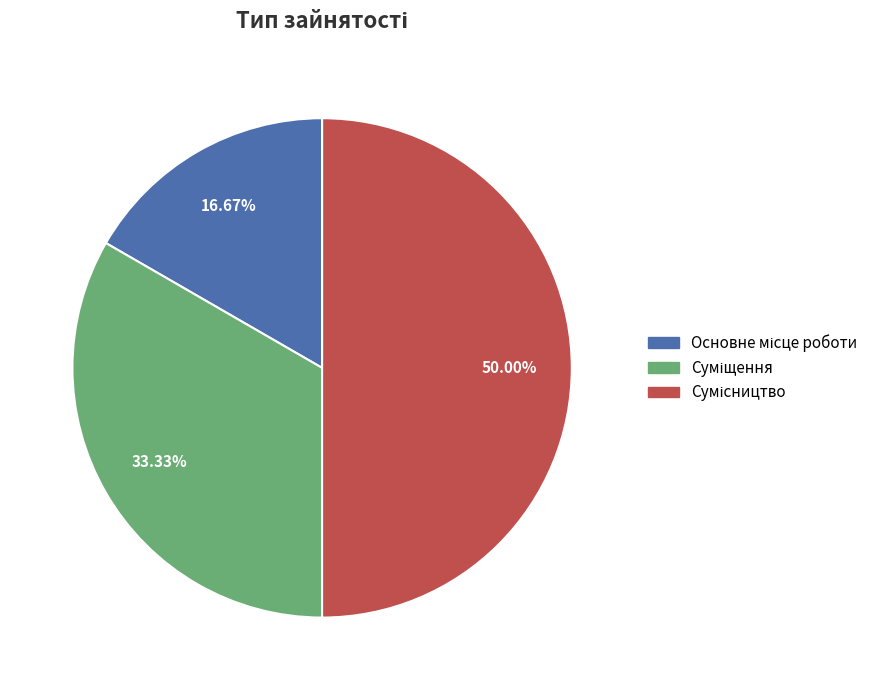

True or false: Суміщення accounts for 33% of the total.

True